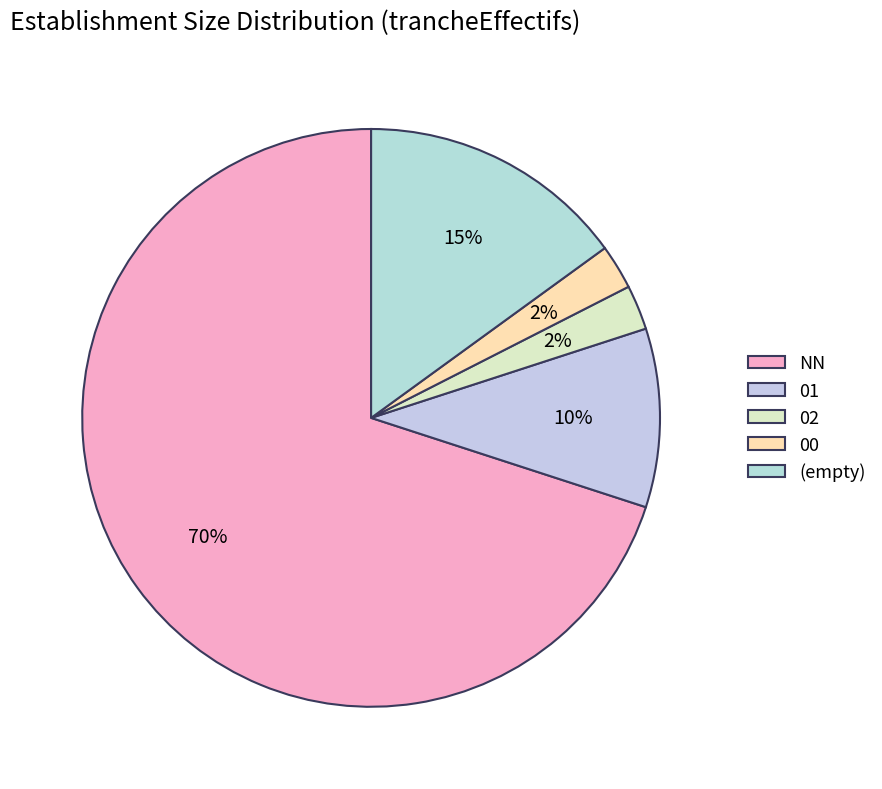

Count the number of slices in the pie.

5